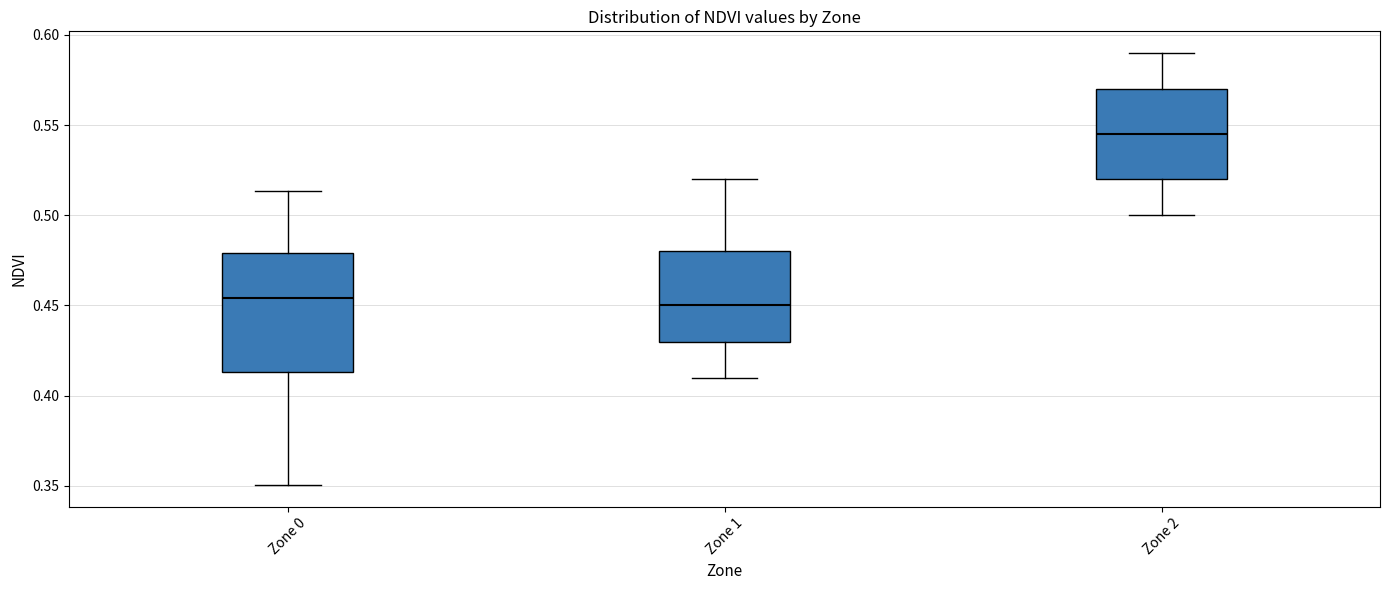

Reading left to right, transcribe this box plot: for each box, give where its median line is, the range the box spans, and where its two whiskers end, as read against the y-axis. The values are not printed on the chart, so give them approximately, as read against the axis.

Zone 0: median 0.455, box 0.415 to 0.480, whiskers 0.350 to 0.515
Zone 1: median 0.450, box 0.430 to 0.480, whiskers 0.410 to 0.520
Zone 2: median 0.545, box 0.520 to 0.570, whiskers 0.500 to 0.590